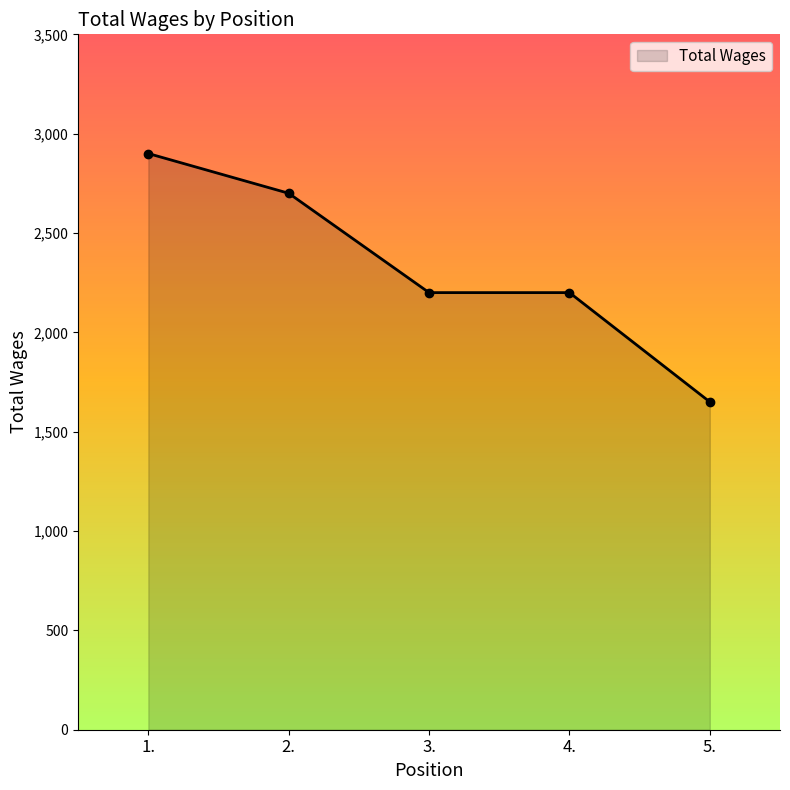

True or false: the data shows 2700 at 2..

True